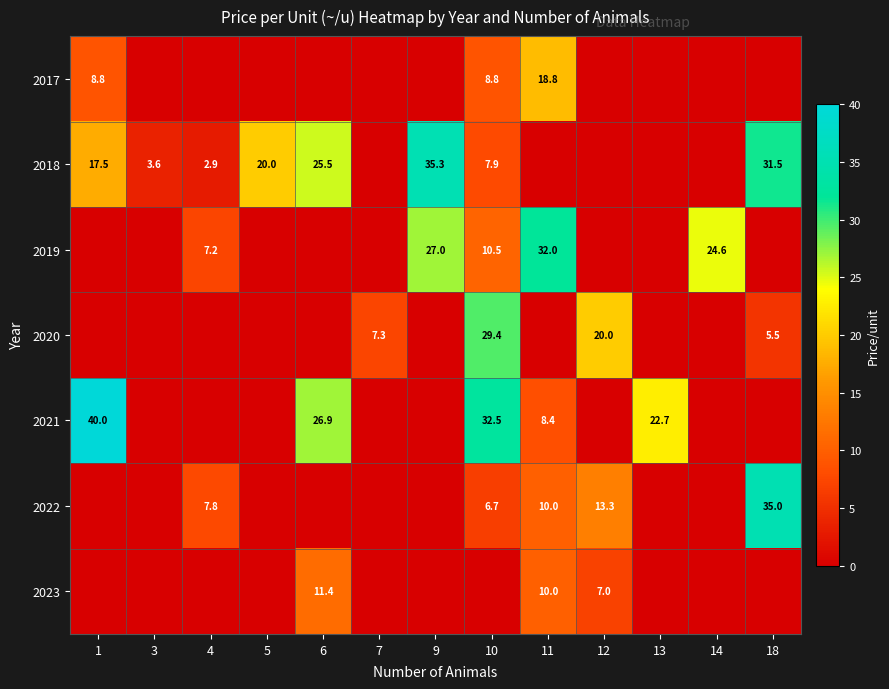

Count the number of data series in this chart.

7